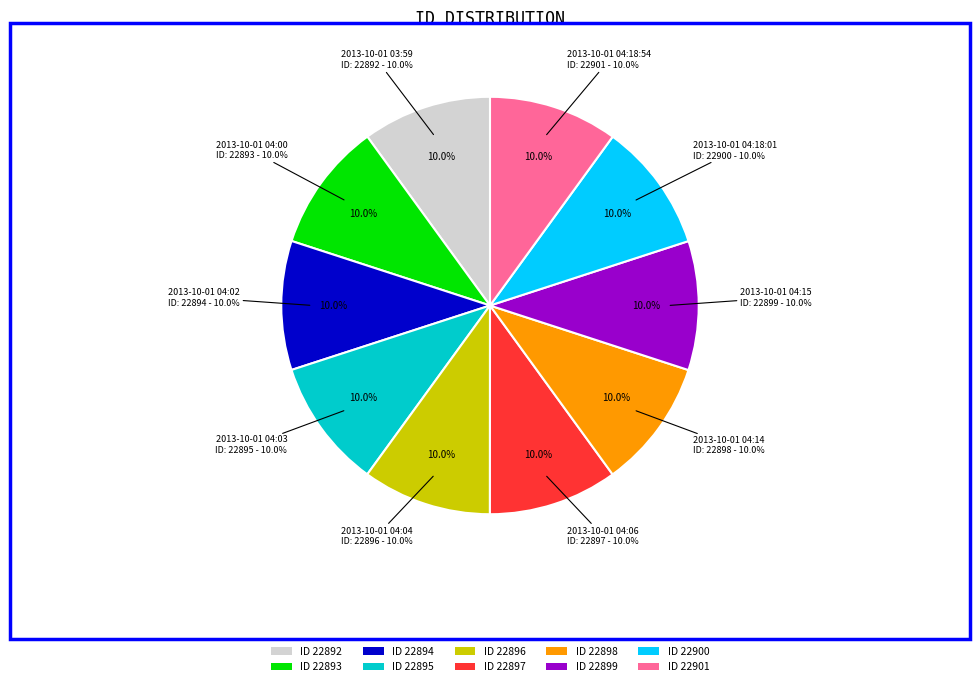

Between 2013-10-01 04:00 and 2013-10-01 04:15, which is larger?

2013-10-01 04:15